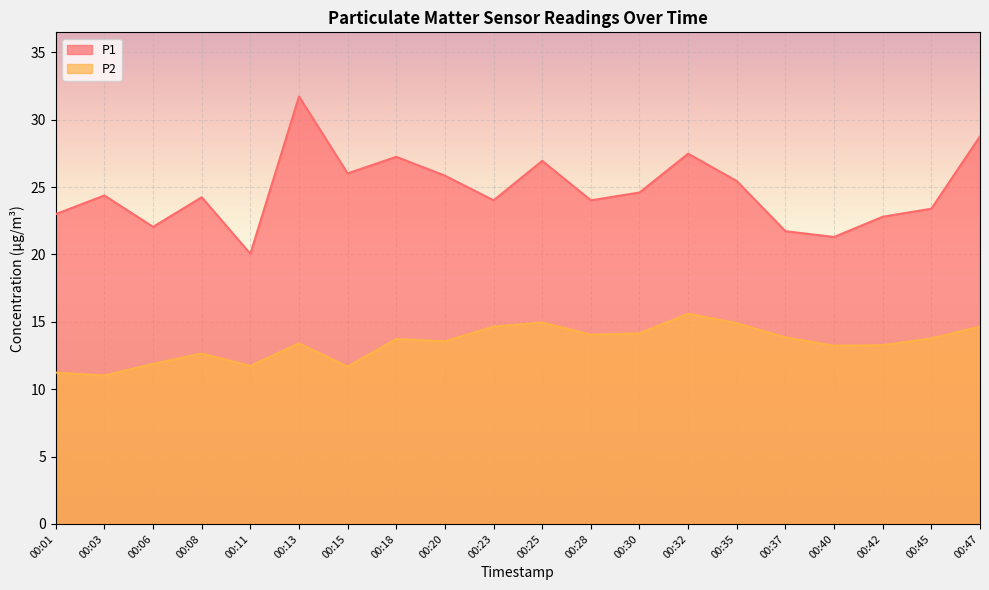

True or false: P2 and P1 cross at least once.

False